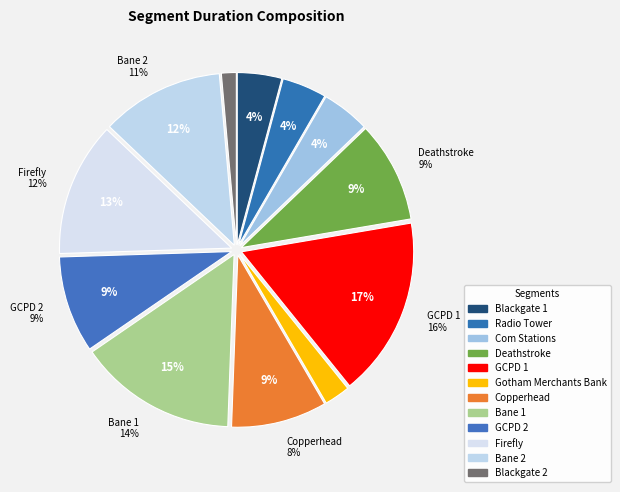

To the nearest percent, what percentage of the pie is Firefly?

13%